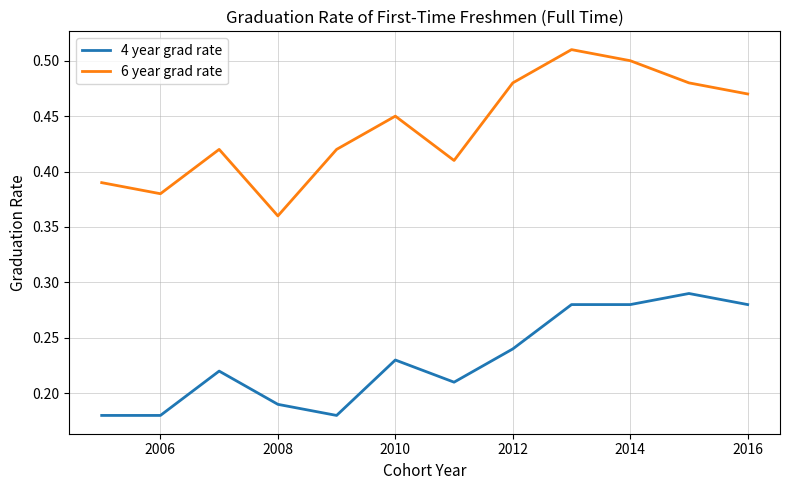

How many 6 year grad rate values are between 0 and 1?

12